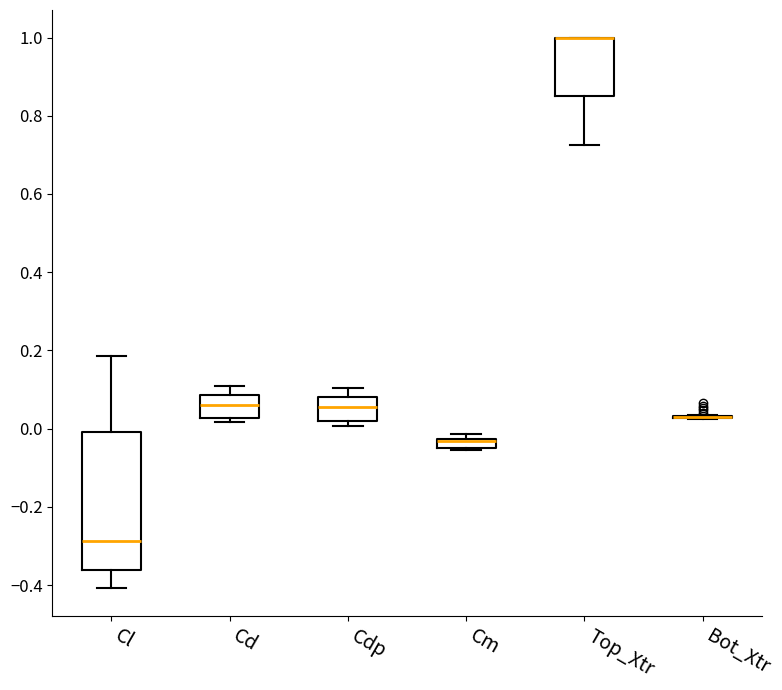

Where is the lower edge of the box for Cl on the y-axis? The values are not printed on the chart, so give them approximately, as read against the axis.

-0.36